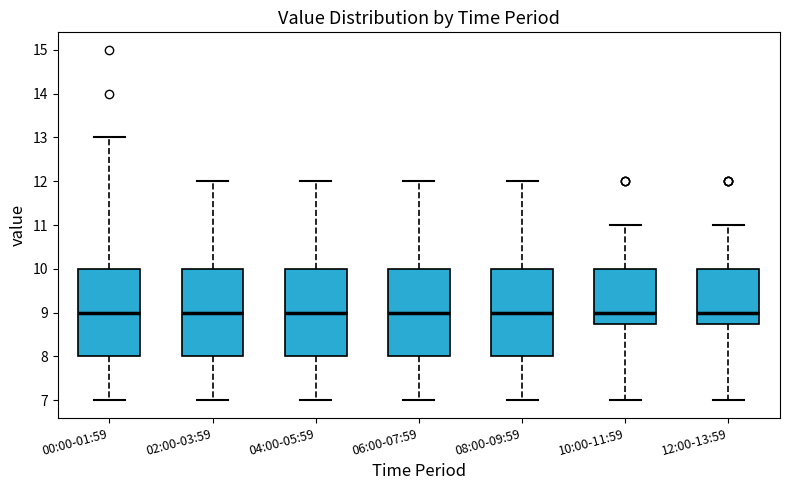

Reading left to right, transcribe this box plot: for each box, give where its median line is, the range the box spans, and where its two whiskers end, as read against the y-axis. The values are not printed on the chart, so give them approximately, as read against the axis.

00:00-01:59: median 9.0, box 8.0 to 10.0, whiskers 7.0 to 13.0
02:00-03:59: median 9.0, box 8.0 to 10.0, whiskers 7.0 to 12.0
04:00-05:59: median 9.0, box 8.0 to 10.0, whiskers 7.0 to 12.0
06:00-07:59: median 9.0, box 8.0 to 10.0, whiskers 7.0 to 12.0
08:00-09:59: median 9.0, box 8.0 to 10.0, whiskers 7.0 to 12.0
10:00-11:59: median 9.0, box 8.8 to 10.0, whiskers 7.0 to 11.0
12:00-13:59: median 9.0, box 8.8 to 10.0, whiskers 7.0 to 11.0